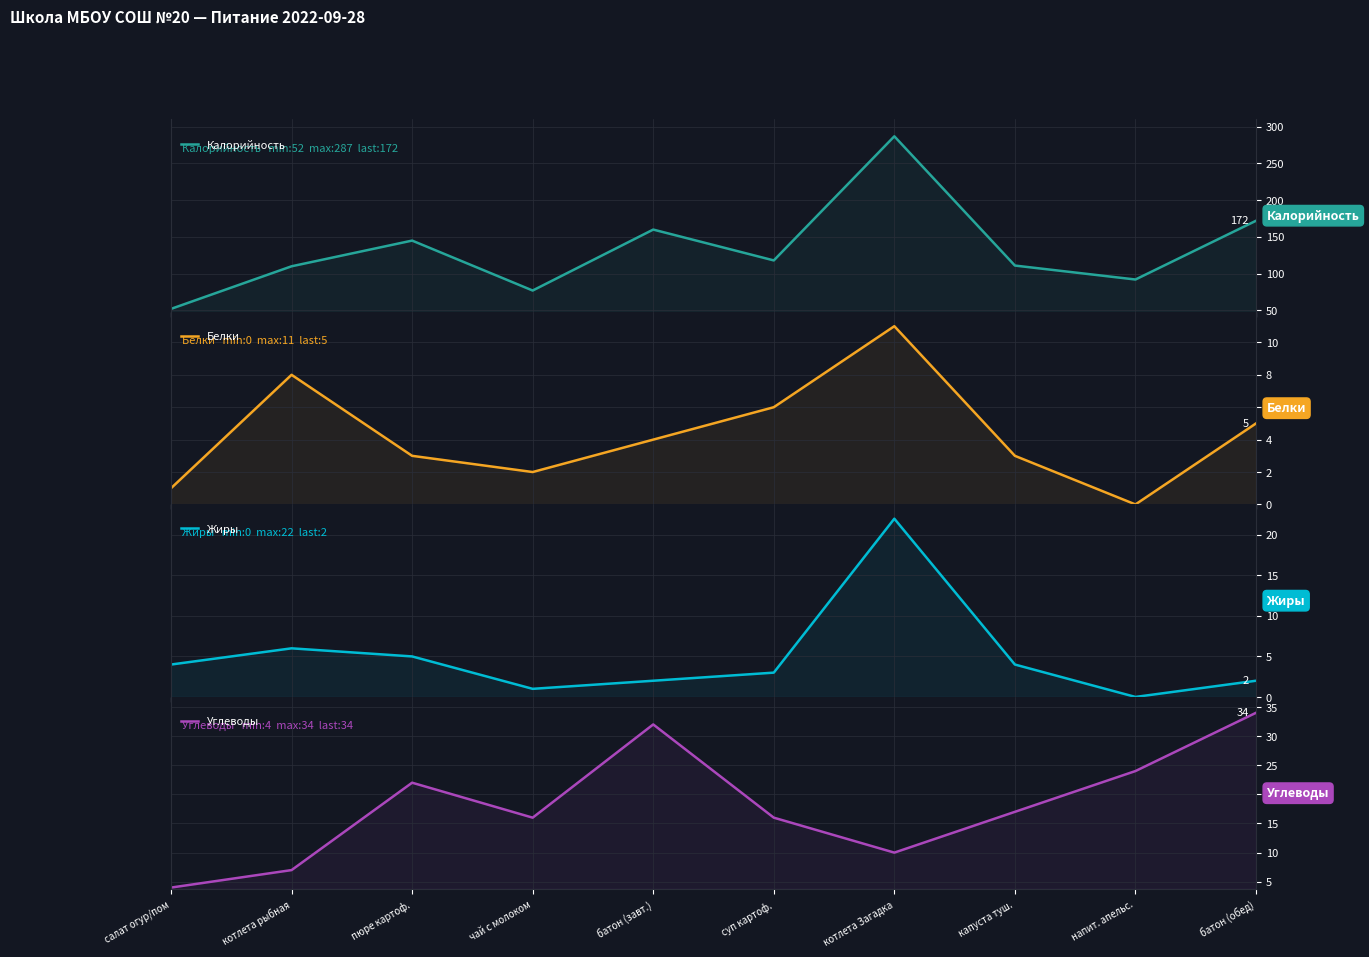

List the labels in order of Калорийность value, largest first.

котлета Загадка, батон (обед), батон (завт.), пюре картоф., суп картоф., капуста туш., котлета рыбная, напит. апельс., чай с молоком, салат огур/пом